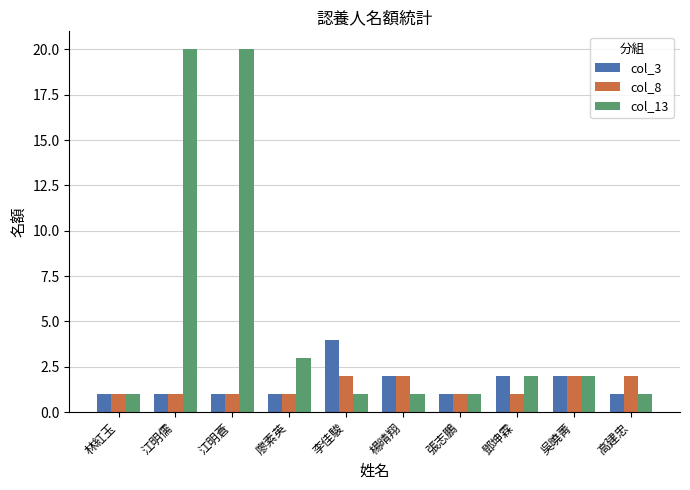

Rank the series at 李佳駿 from highest to lowest value.

col_3, col_8, col_13